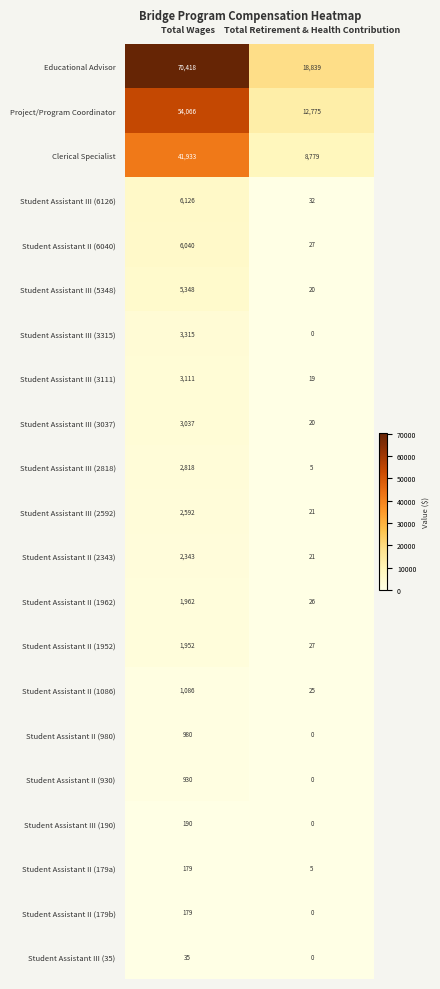

Which category has the highest value in the Student Assistant II (1962) series?

Total Wages